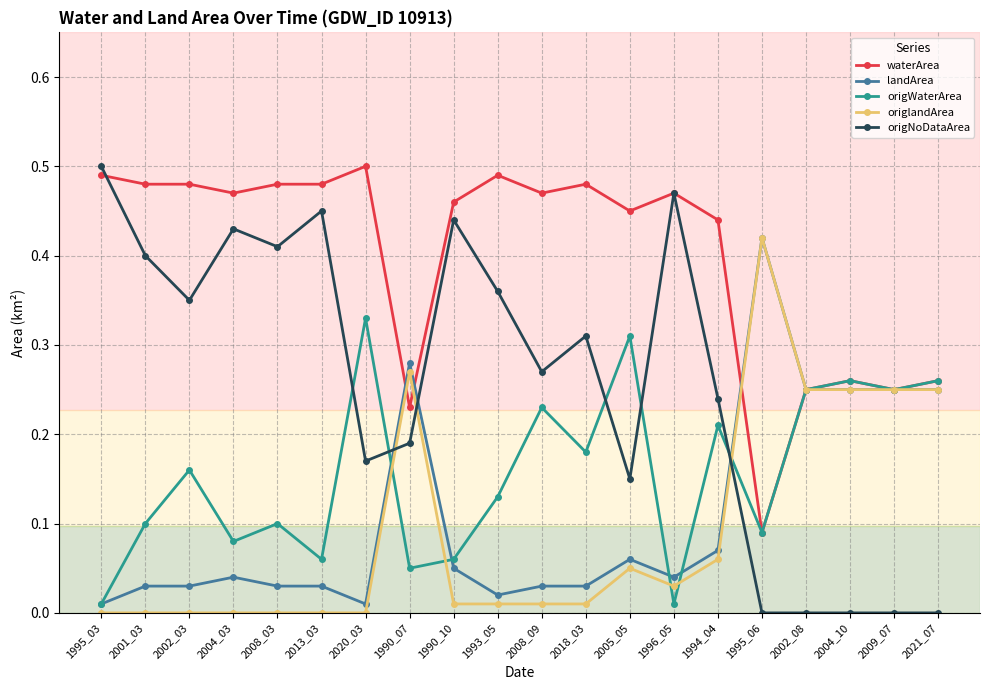

The value of waterArea at 2001_03 is 0.7. True or false?

False